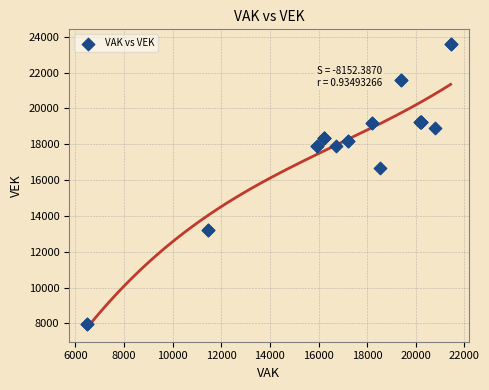

What Y value in the scatter plot is closest to 15784?

16650